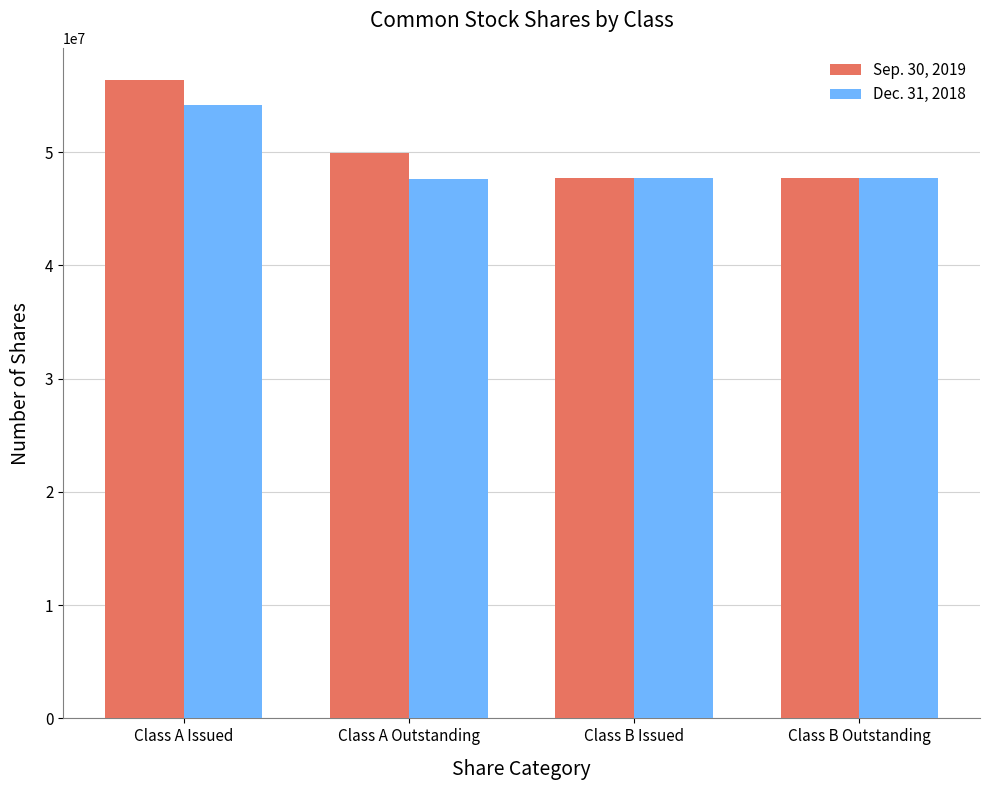

What is the label of the 1st bar from the right?

Class B Outstanding